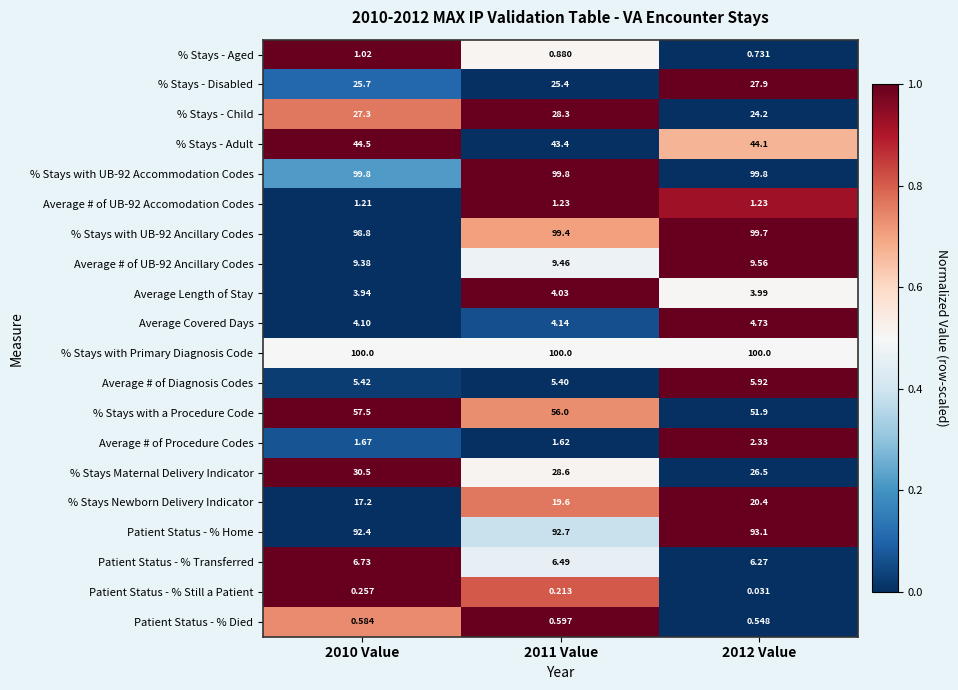

Which series has the widest spread of values?

% Stays with a Procedure Code